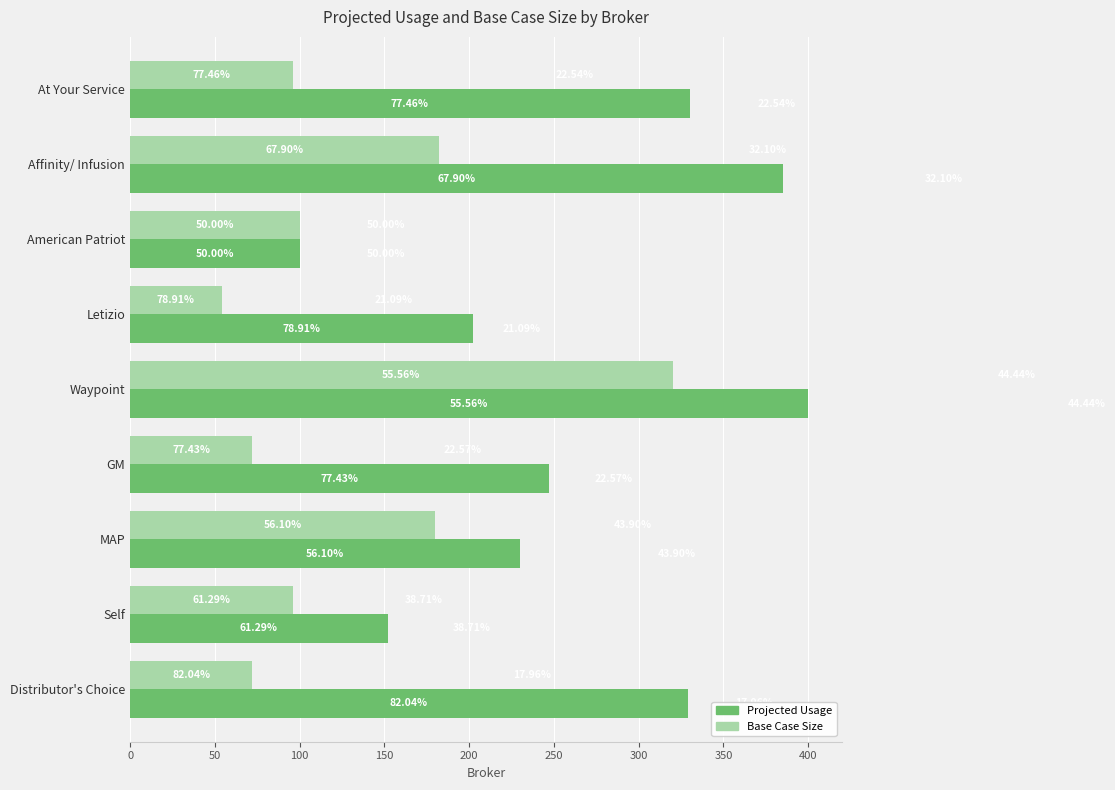

Which series has the largest total across all categories?

Projected Usage